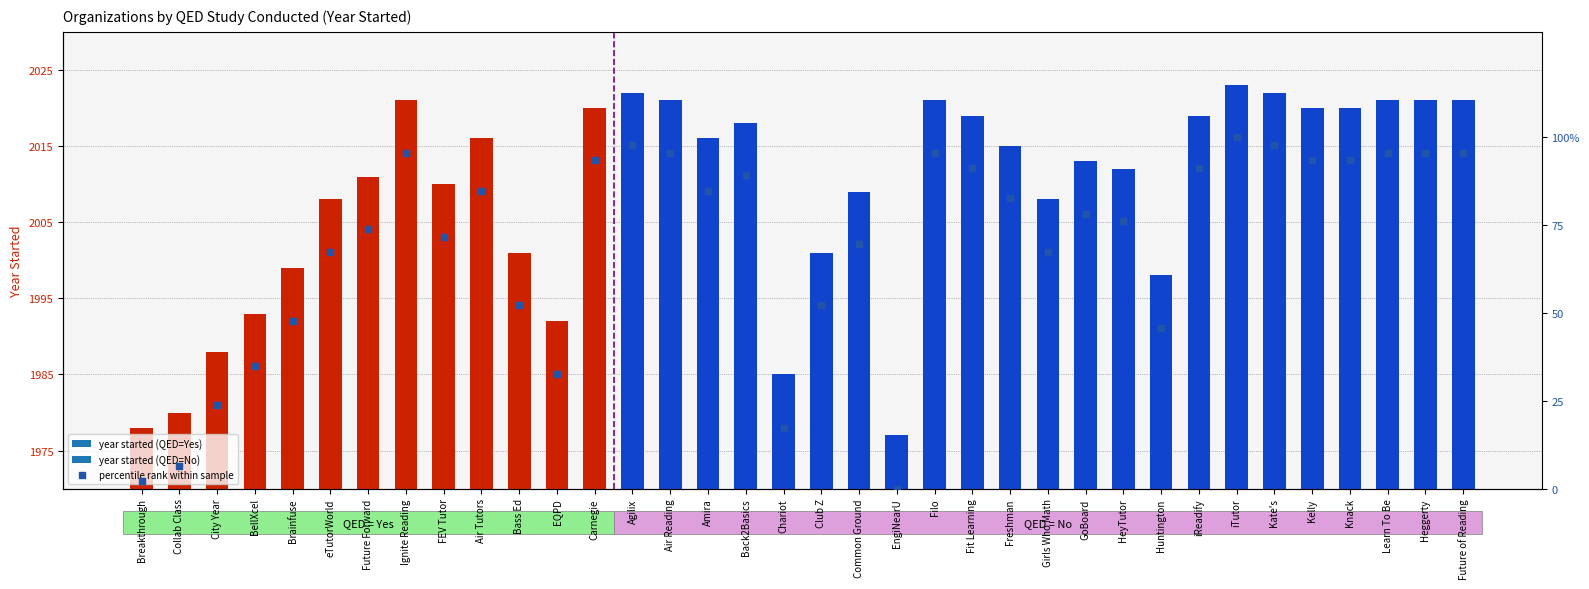

Which series reaches the maximum Y coordinate?

year started